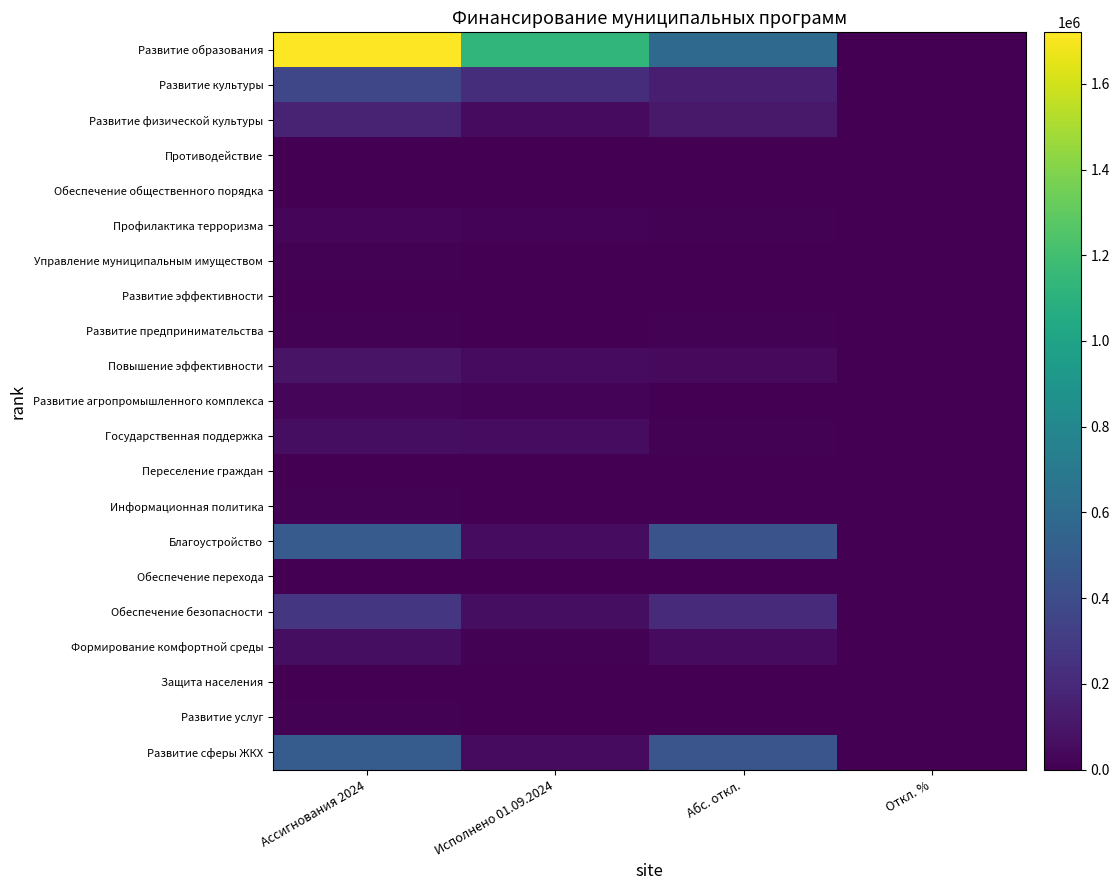

At how many categories does at least one series exceed 1221022?

1